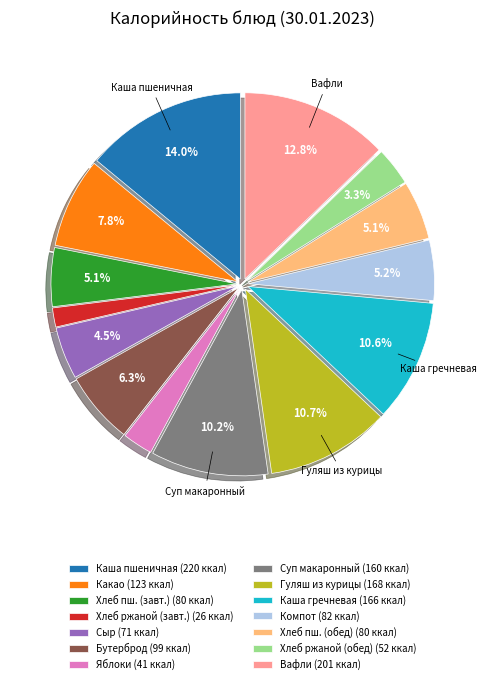

Count the number of slices in the pie.

14